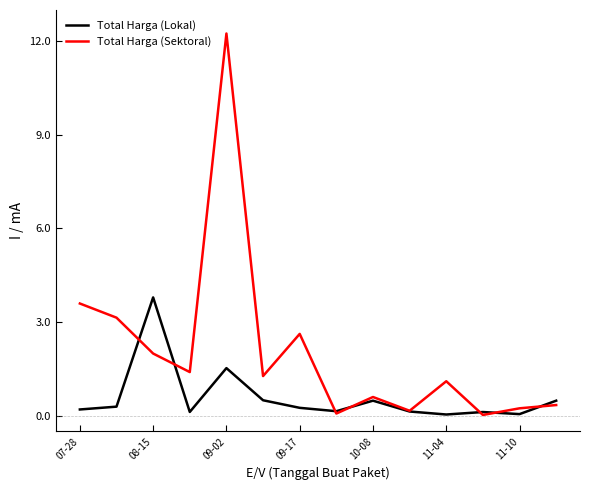

Rank the series by their average value, from highest to lowest.

Total Harga (Sektoral), Total Harga (Lokal)